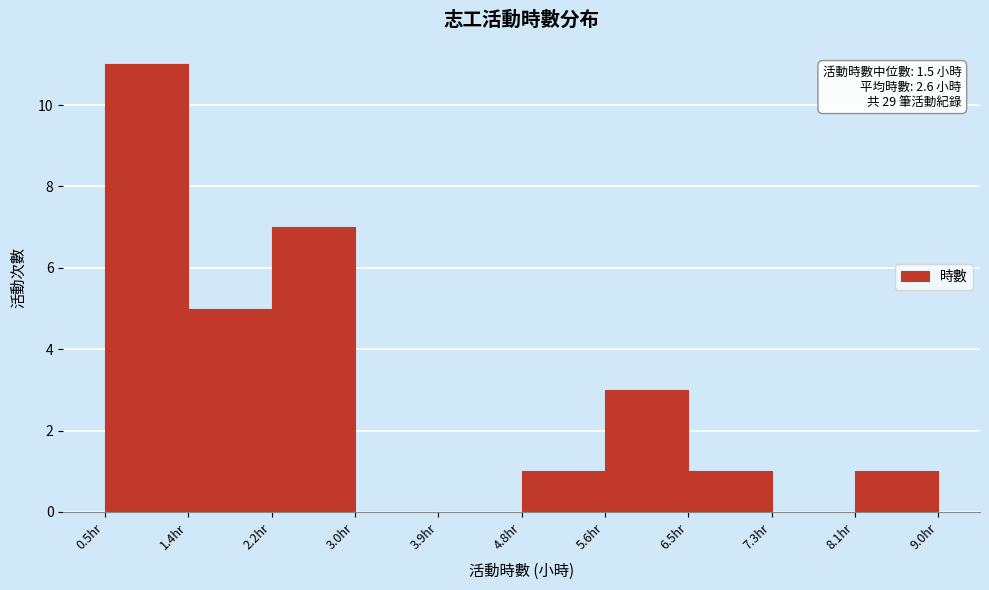

Which range on the x-axis has the tallest bar?

0.50 to 1.35